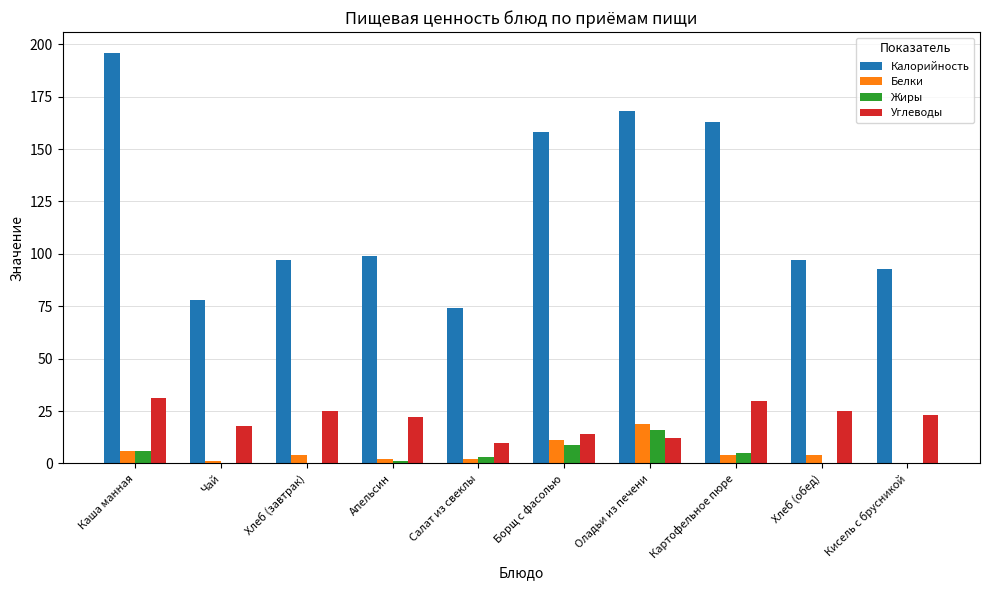

Between Салат из свеклы and Борщ с фасолью, which series saw the biggest shift?

Калорийность